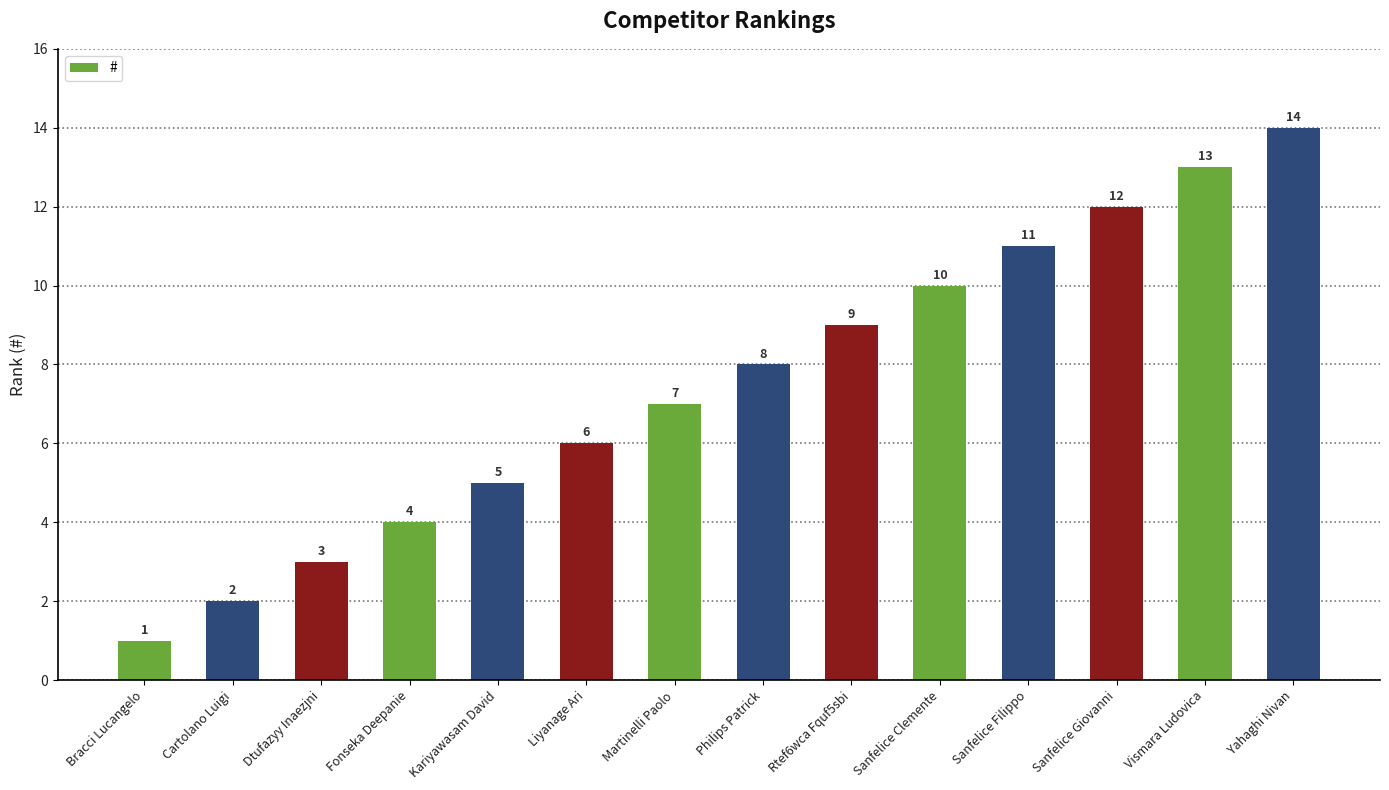

What is the approximate value at Sanfelice Clemente, to the nearest 10?

10